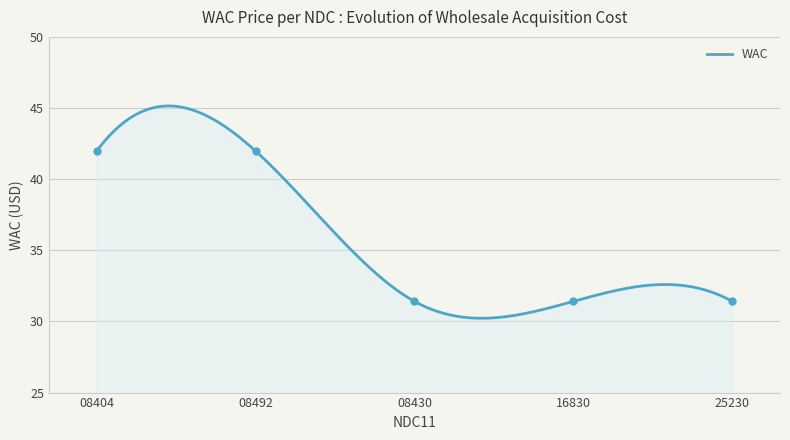

Approximately how many times larger is the value at 08492 compared to 08430?

1.3